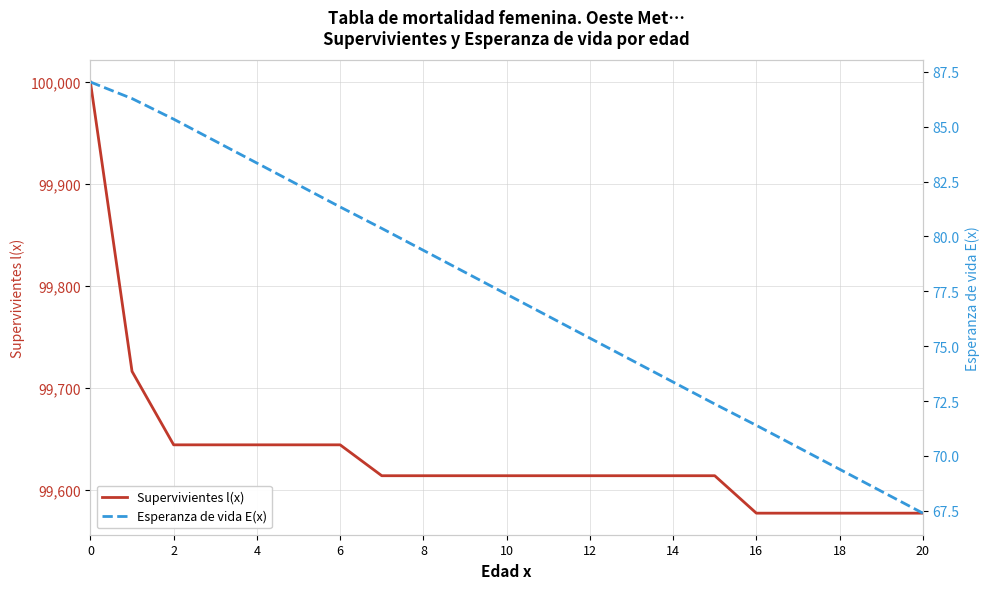

What is the highest value of the Supervivientes l(x) series?

100000.0